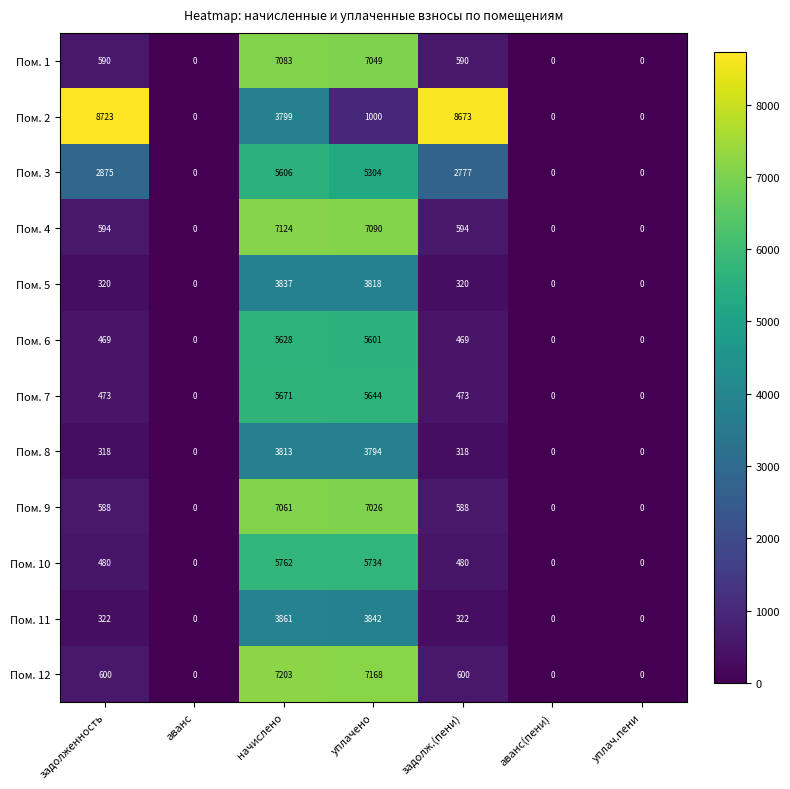

What is the difference between the highest and lowest values at уплачено?

6168